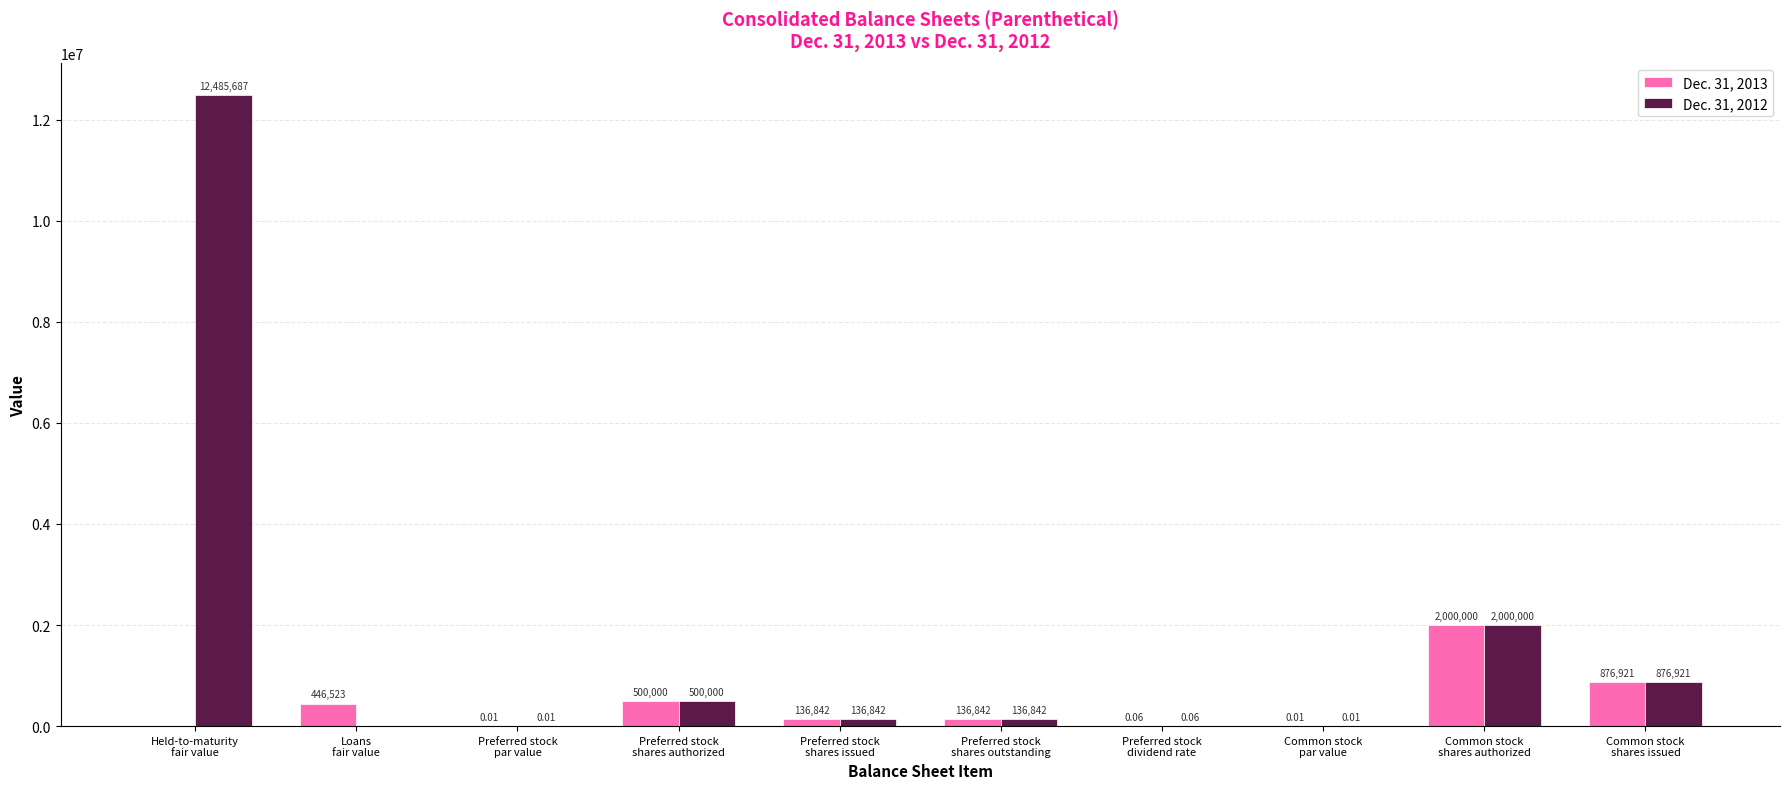

Which series has the largest total across all categories?

Dec. 31, 2012